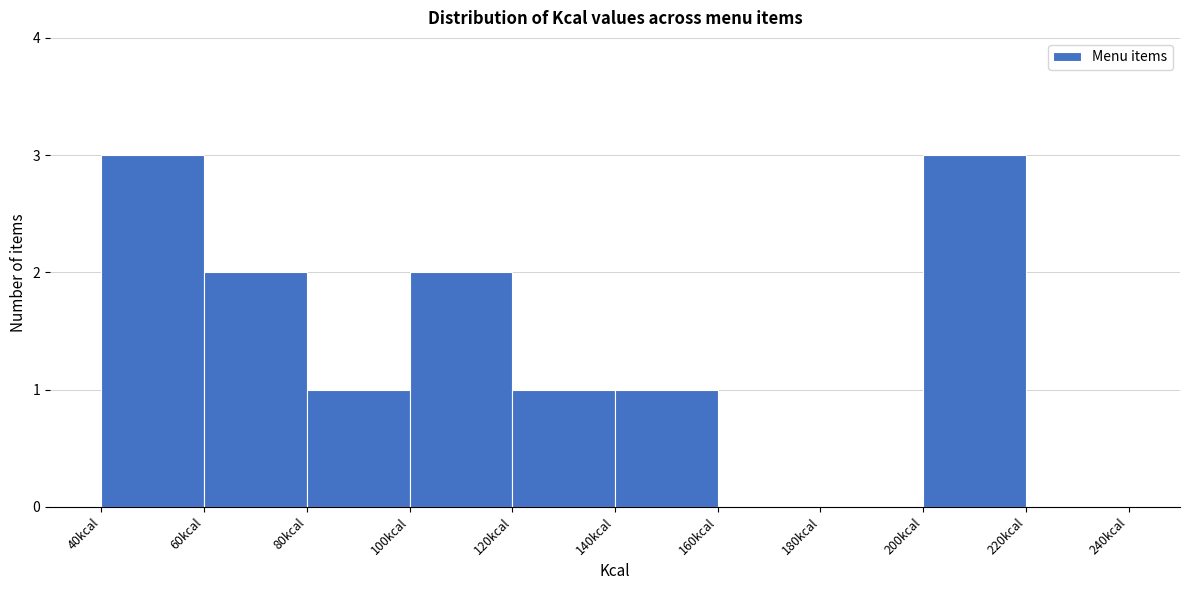

How tall is the bar that spans 60 to 80 on the x-axis? The values are not printed on the chart, so give them approximately, as read against the axis.

2